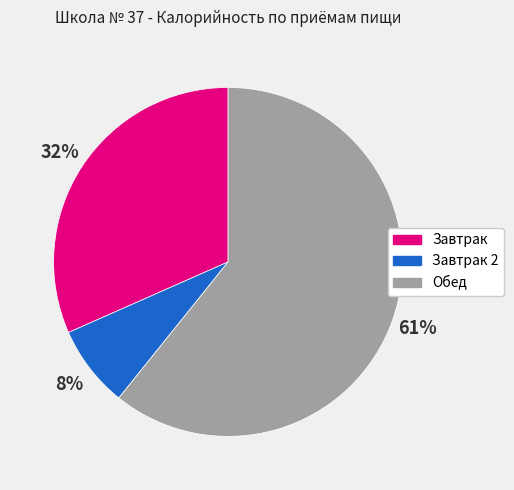

To the nearest percent, what is the average slice percentage?

33%